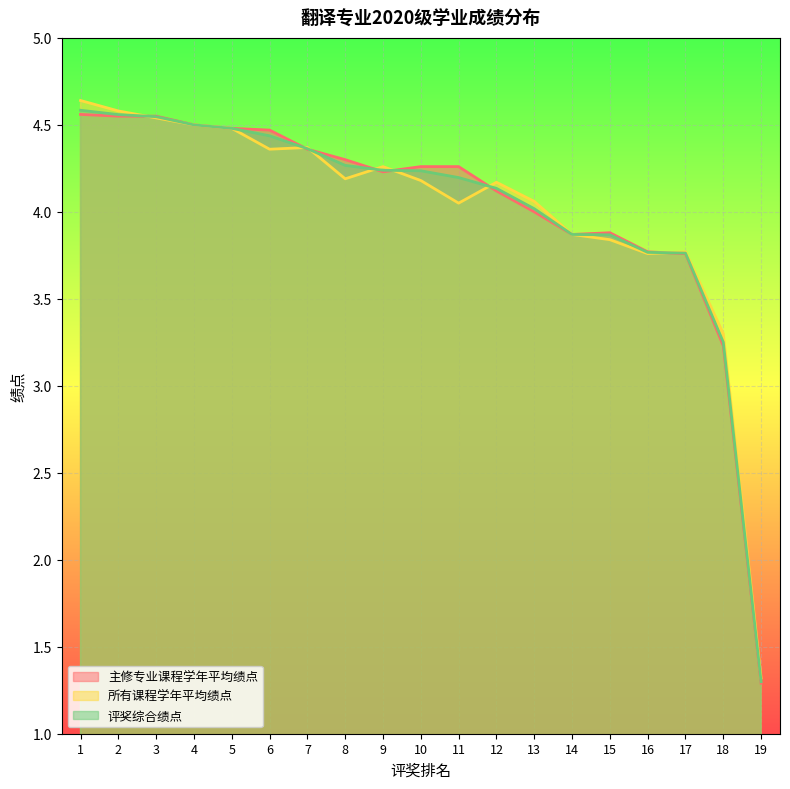

What is the smallest value displayed?

1.3